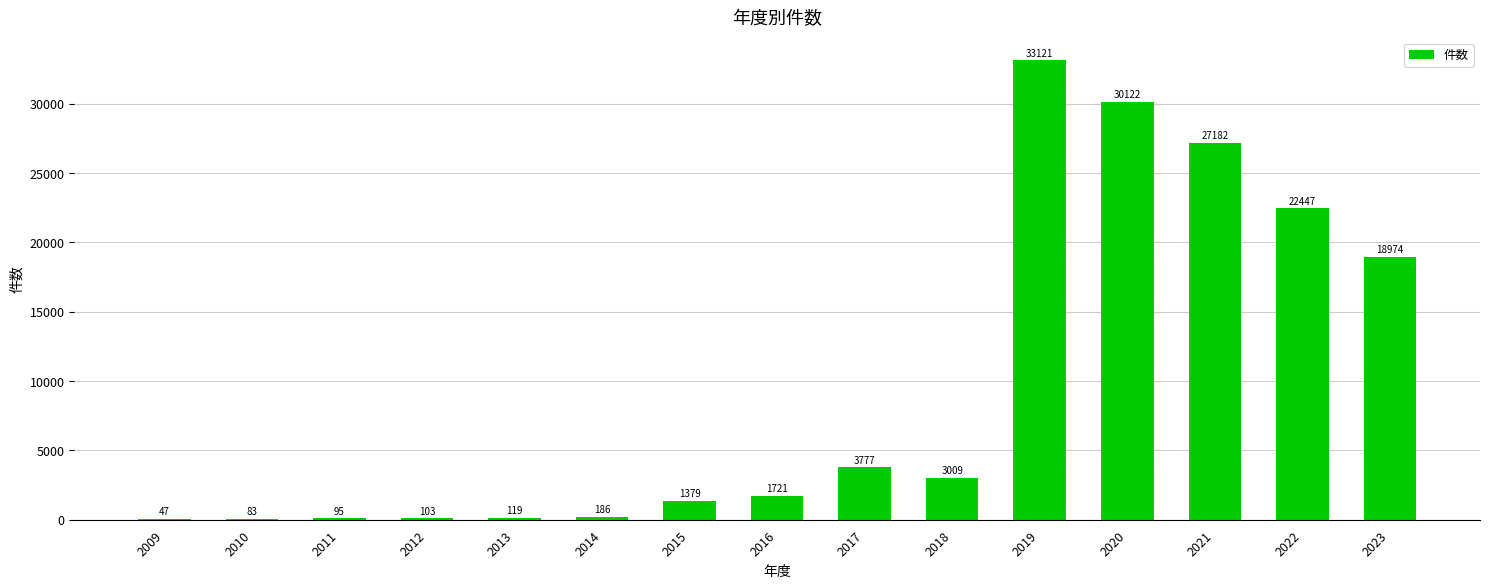

What is the change in value from 2013 to 2022?

+22328